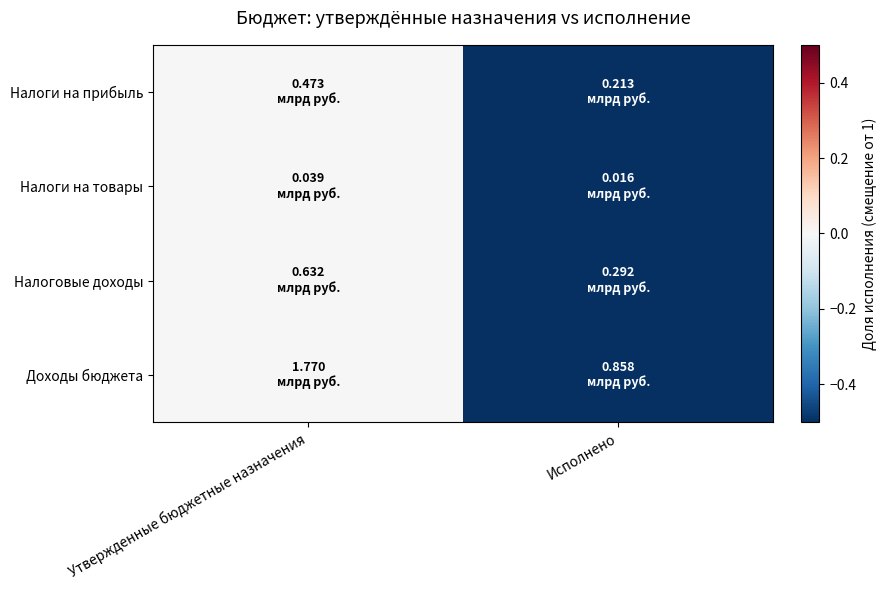

Rank the series at Исполнено from lowest to highest value.

Налоги на товары, Налоги на прибыль, Налоговые доходы, Доходы бюджета